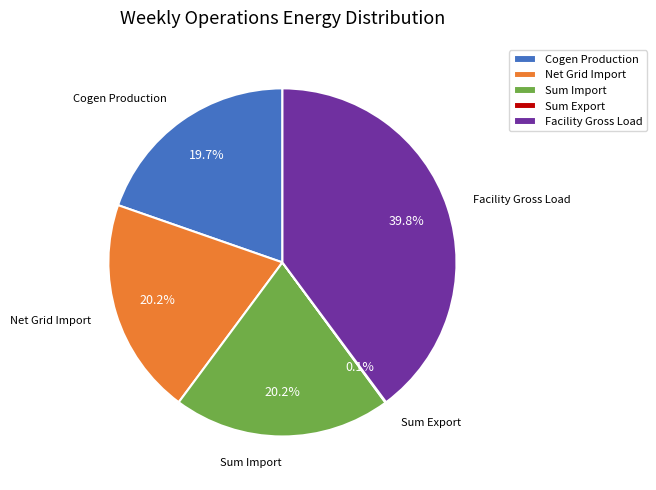

What percentage is the Cogen Production slice, to the nearest percent?

20%